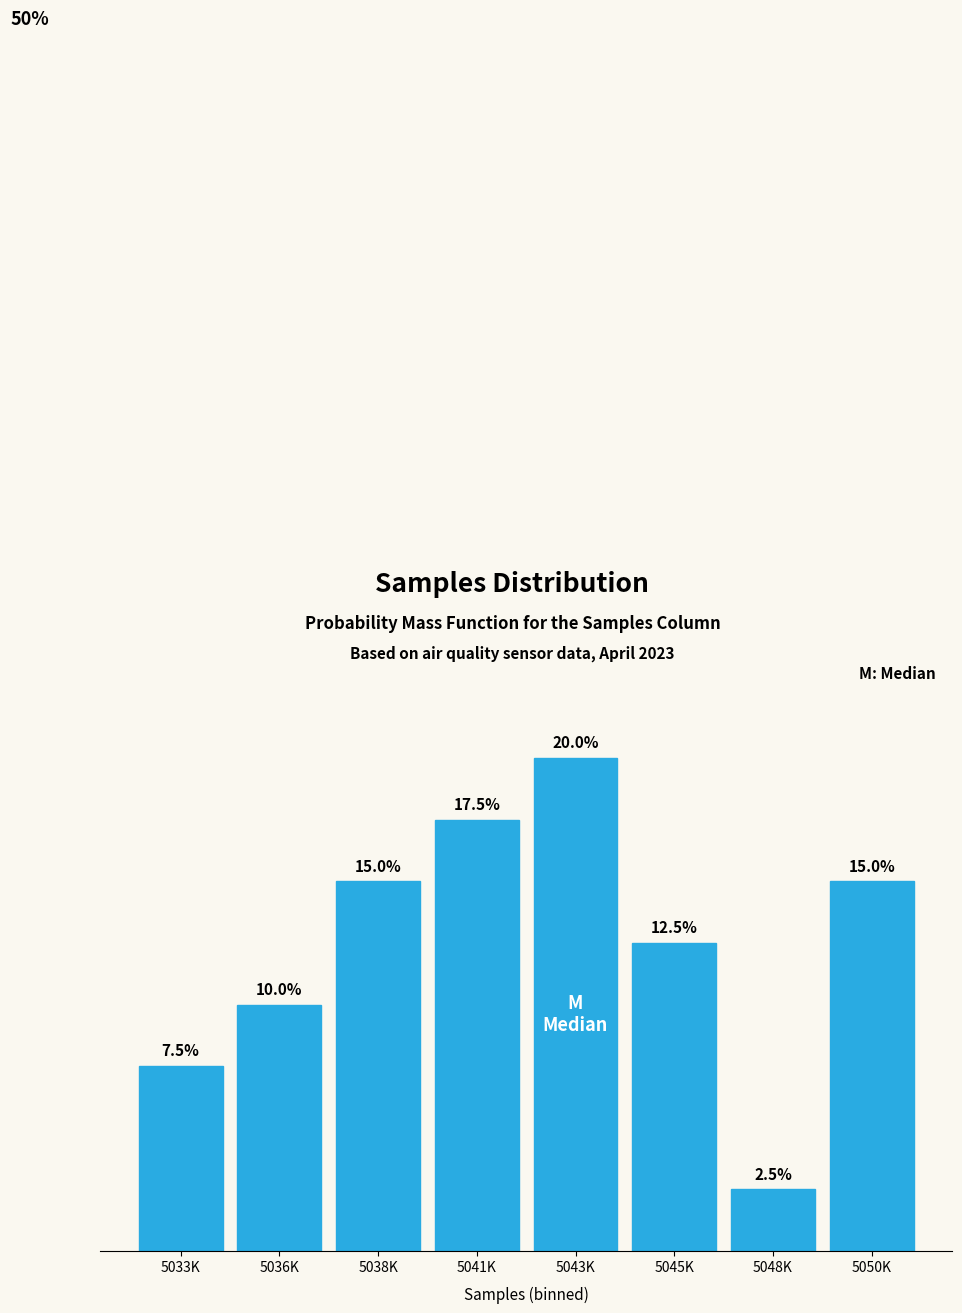

At which label is the value closest to 11?

5036K